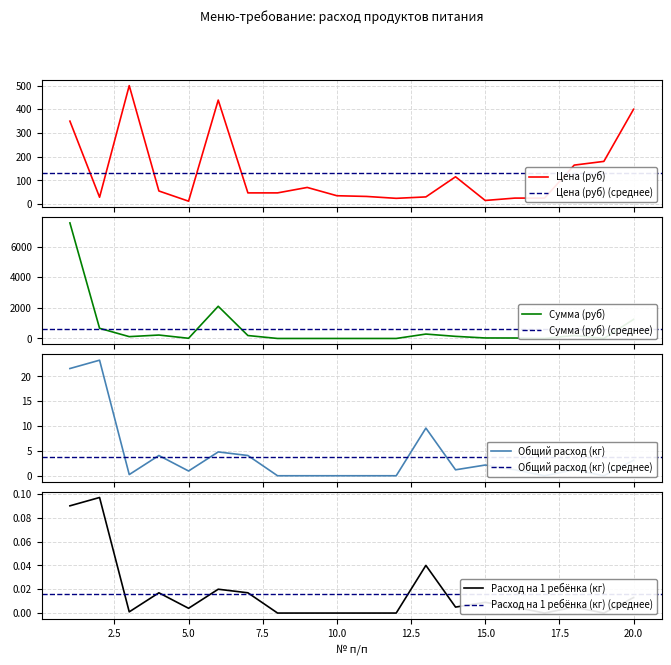

What is the minimum value for Цена (руб)?

12.0